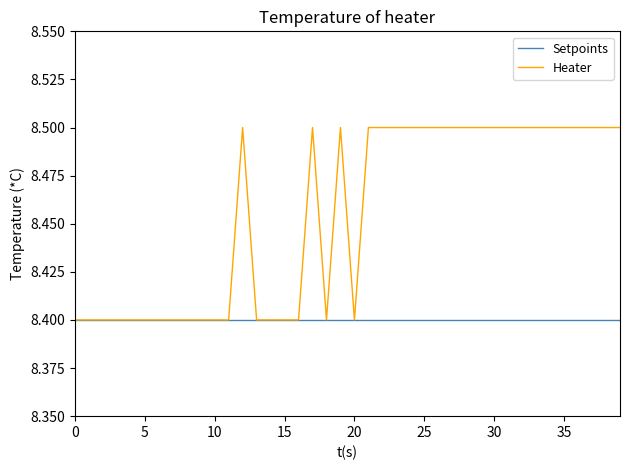

Rank the series by their maximum value, from lowest to highest.

Setpoints, Heater